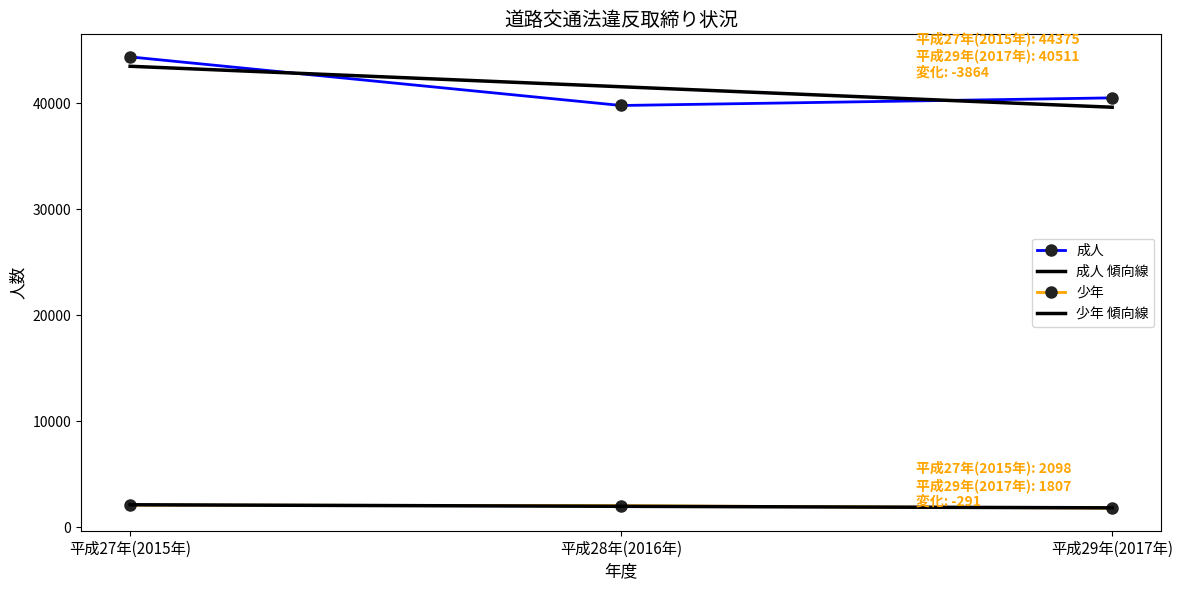

What is the value of the 少年 point at the 3rd from the left?

1807